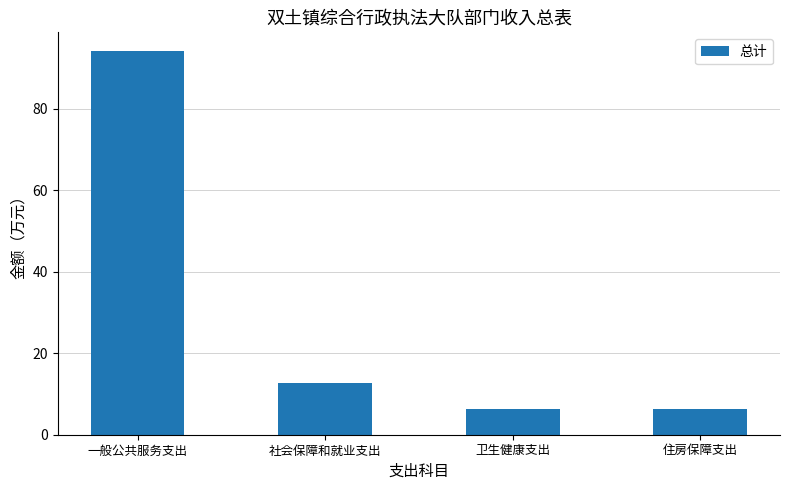

Is it true that the value at 卫生健康支出 is 11.3?

False